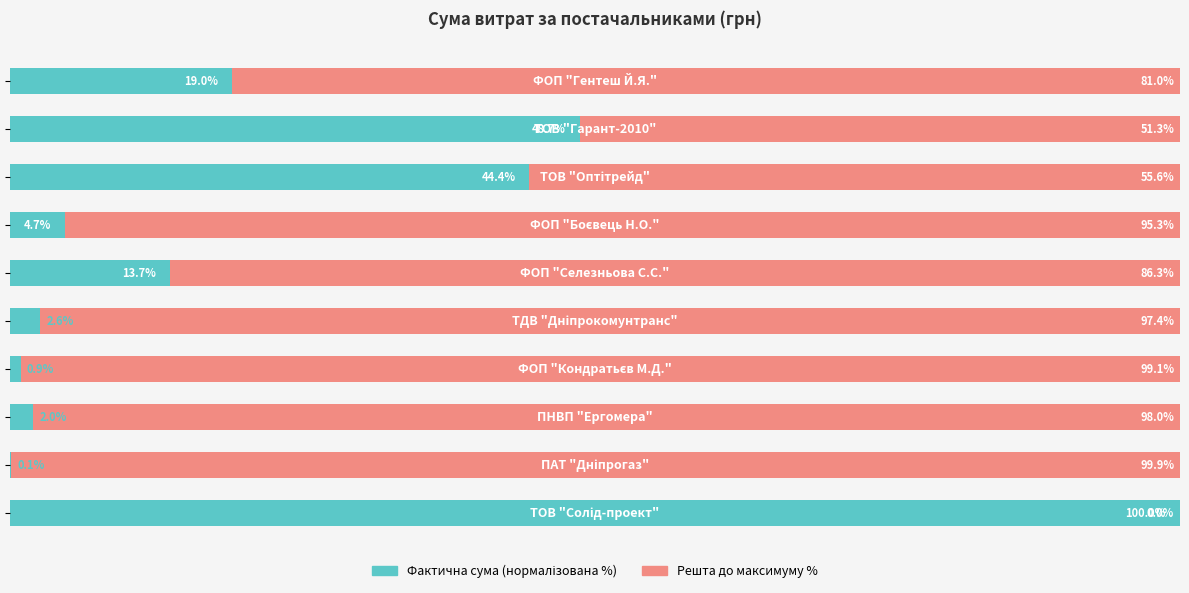

Rank the series by their average value, from lowest to highest.

Фактична сума (нормалізована %), Решта до максимуму %